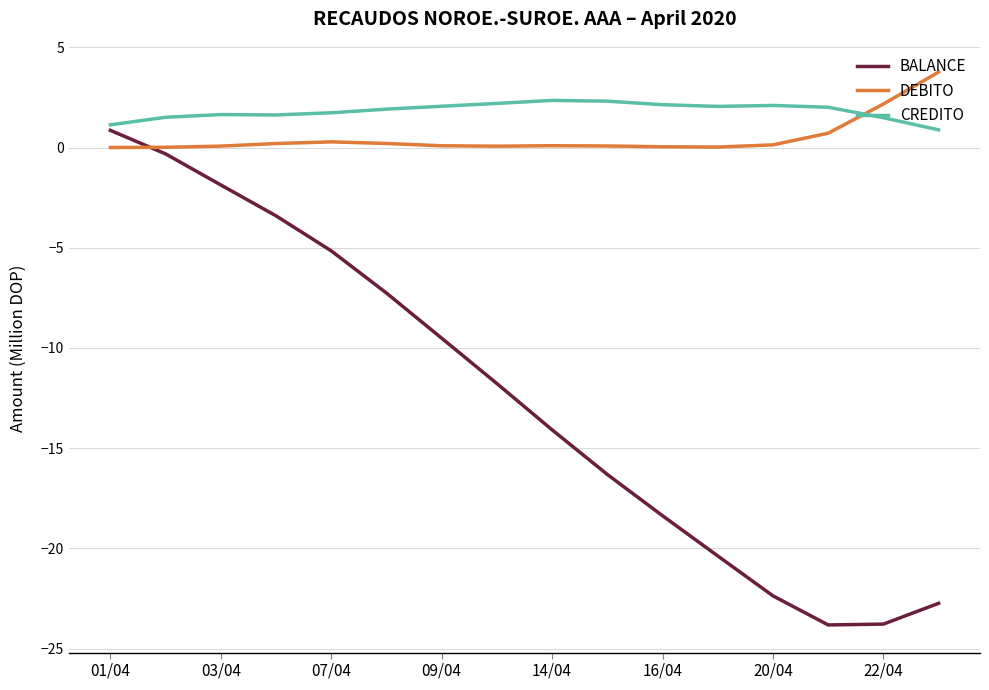

Which series has the widest spread of values?

BALANCE